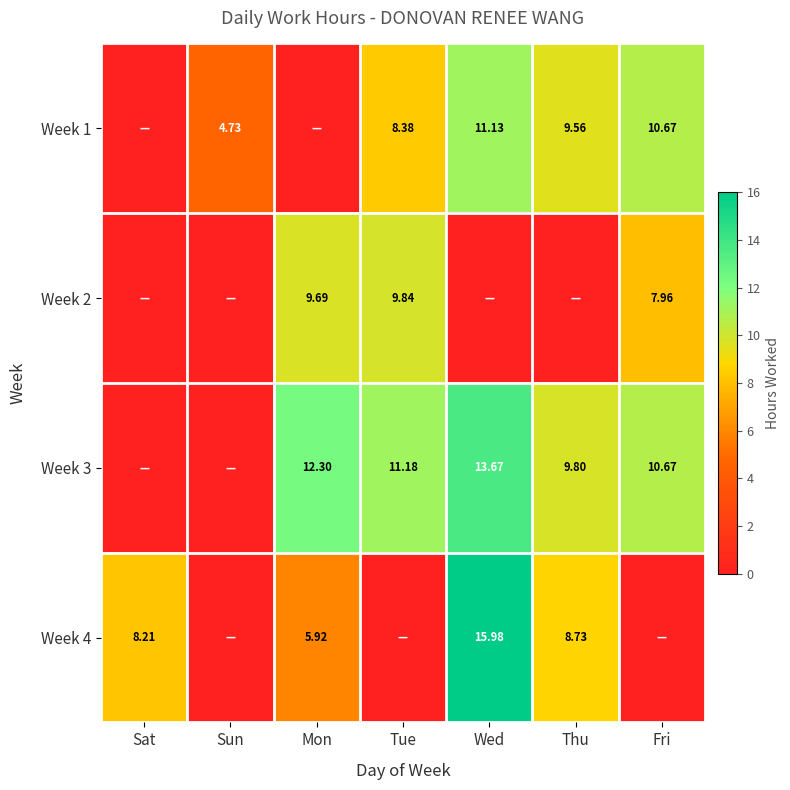

Is the value of Week 1 at Sun greater than the value of Week 4 at Thu?

No